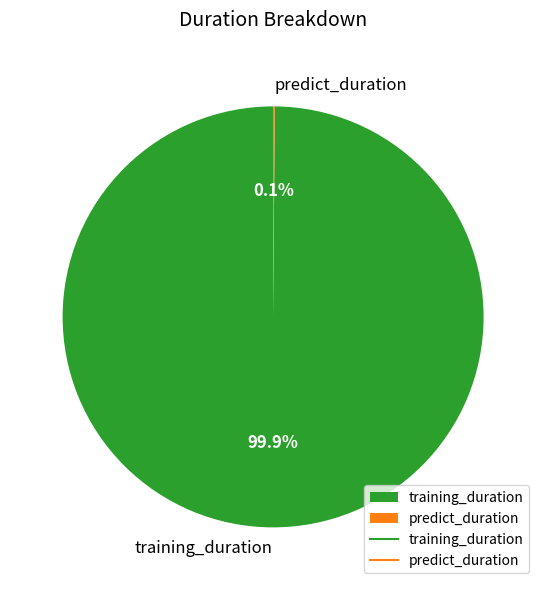

Which slice is the largest?

training_duration